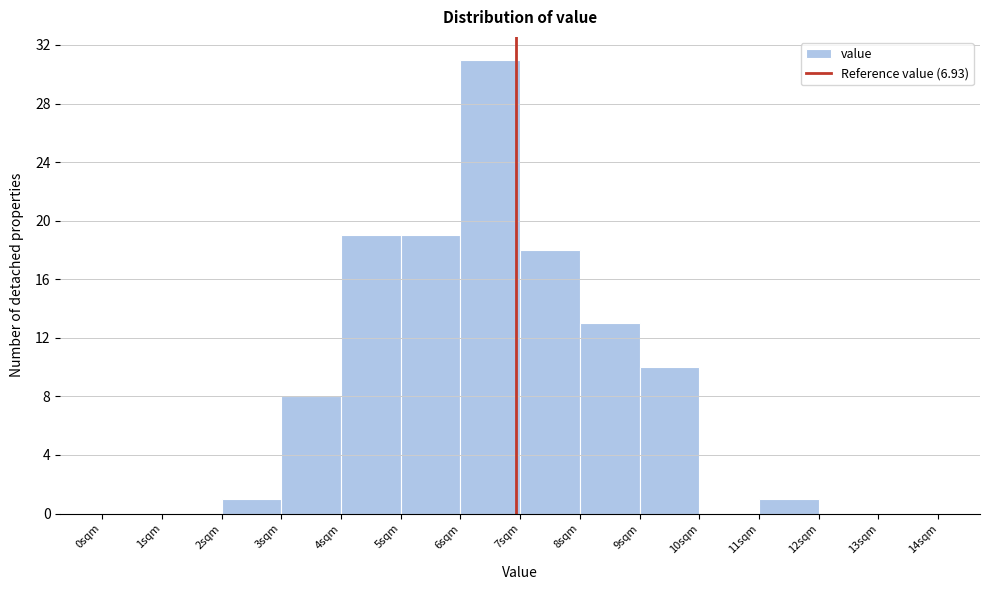

Which range on the x-axis has the tallest bar?

6 to 7